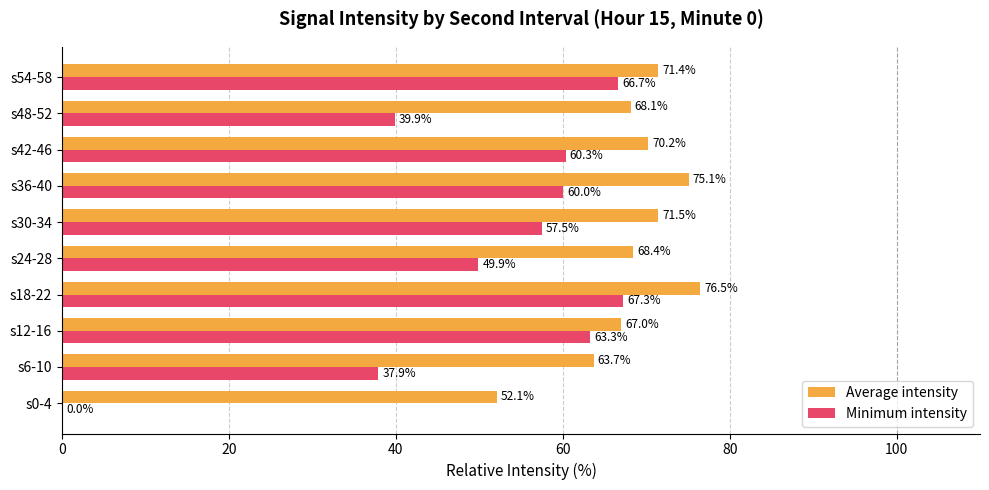

Which series changed the most between s30-34 and s54-58?

Minimum intensity